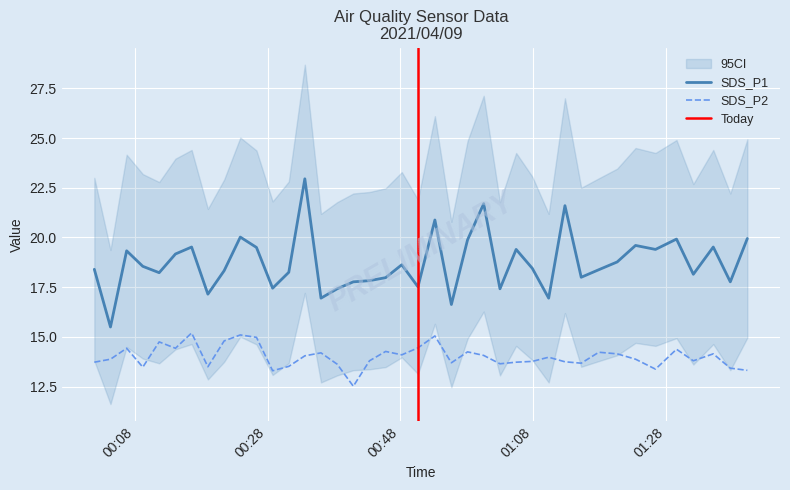

What position from the left is 2021/04/09 00:23:53?

10